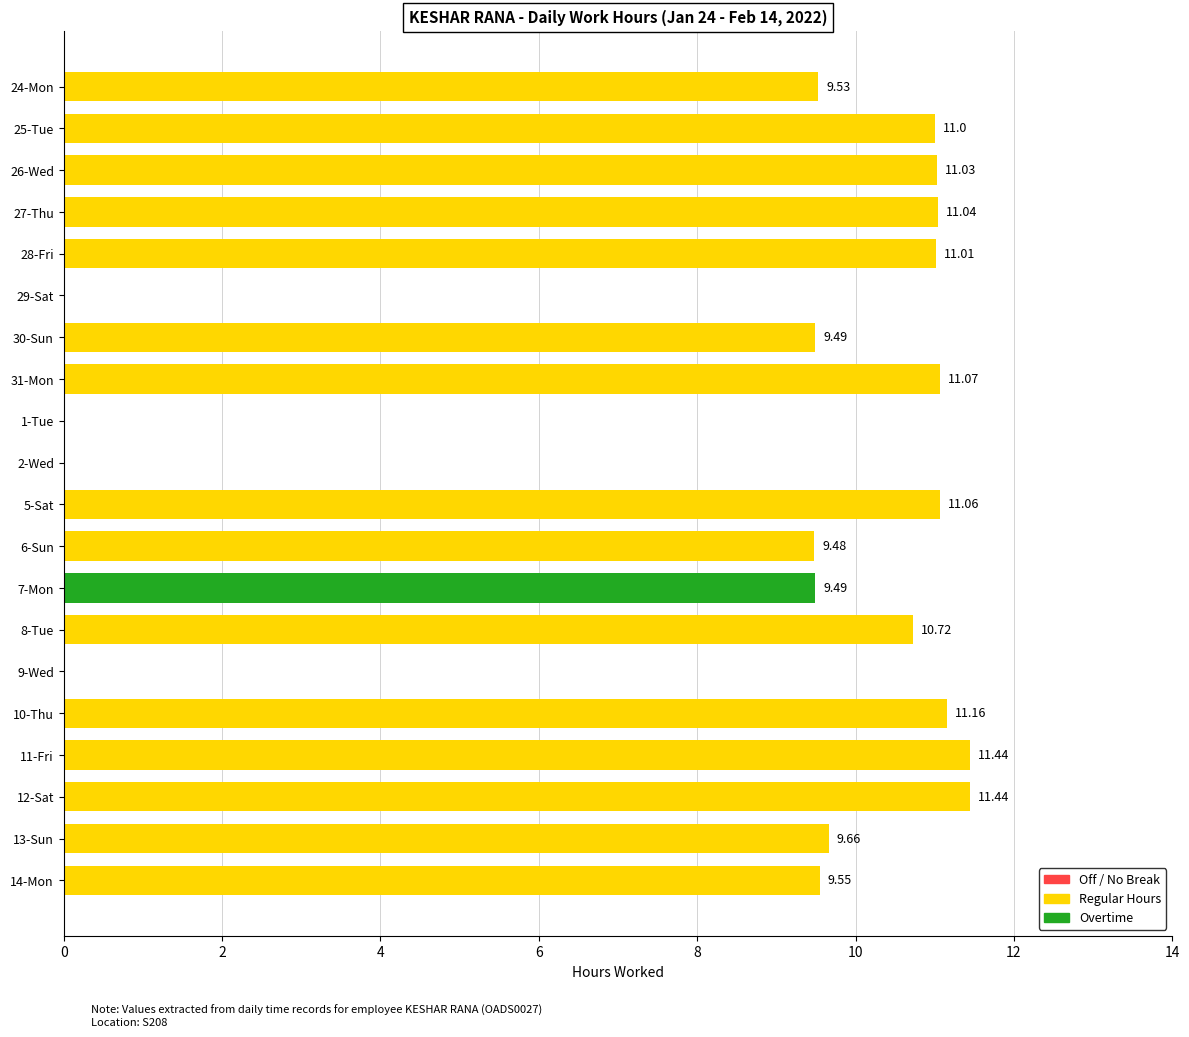

What is the change in value from 7-Mon to 25-Tue?

+1.5